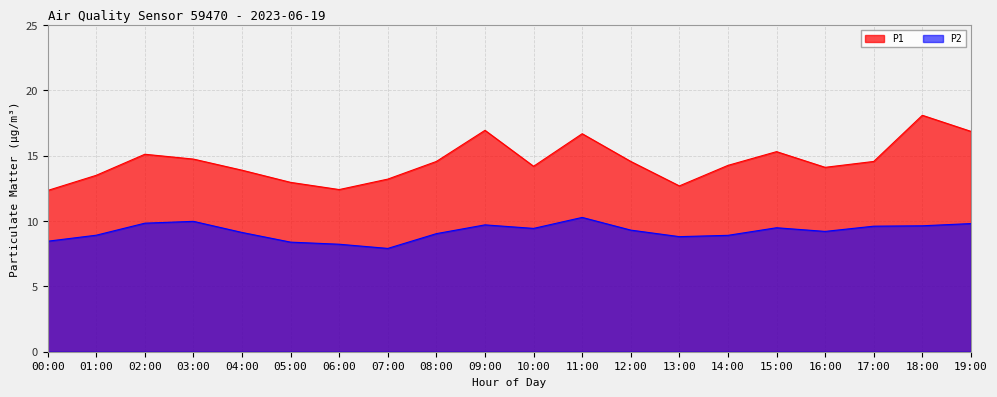

What is the sum of all P2 values?

183.9